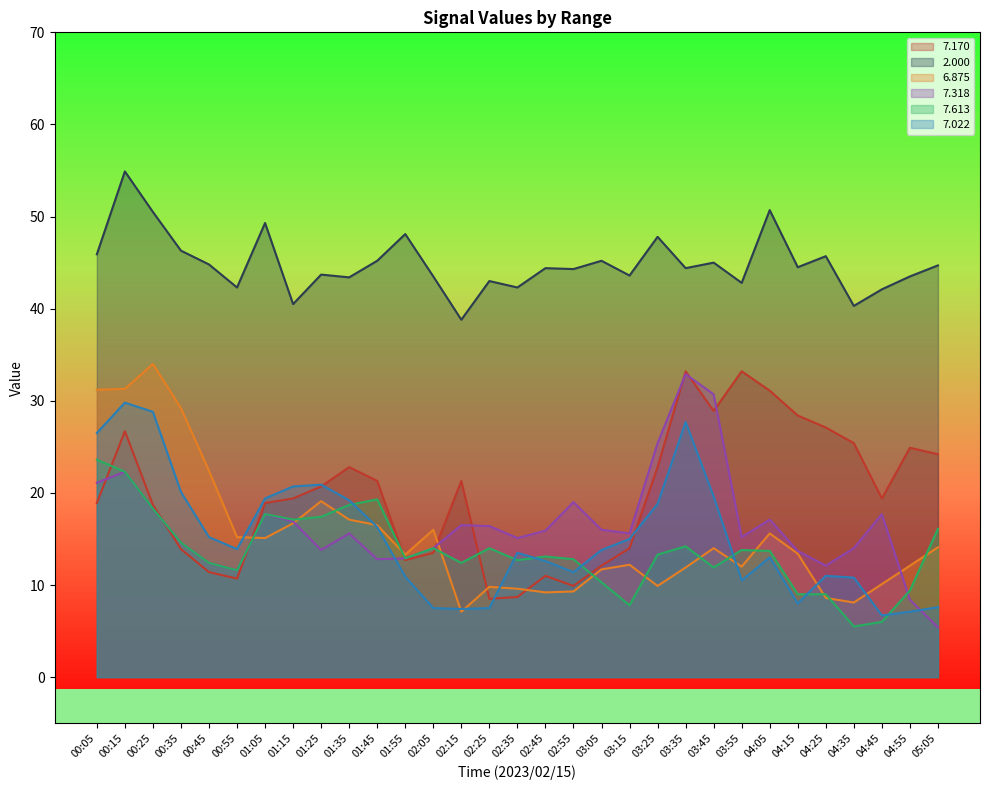

What is the minimum value for   7.318?

5.4